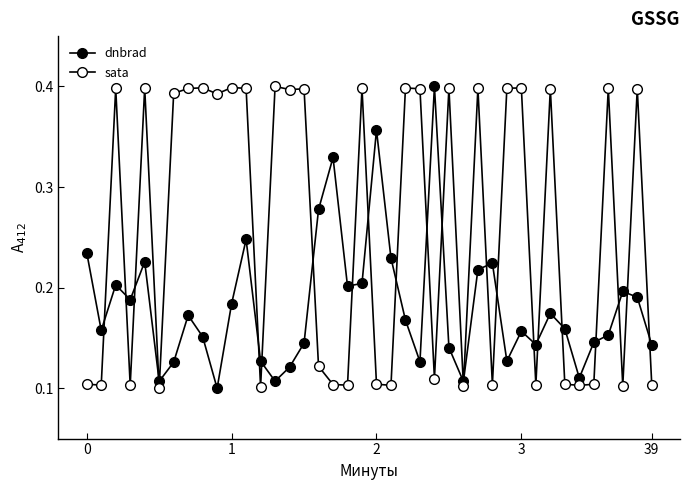

How many lines are shown in the chart?

2